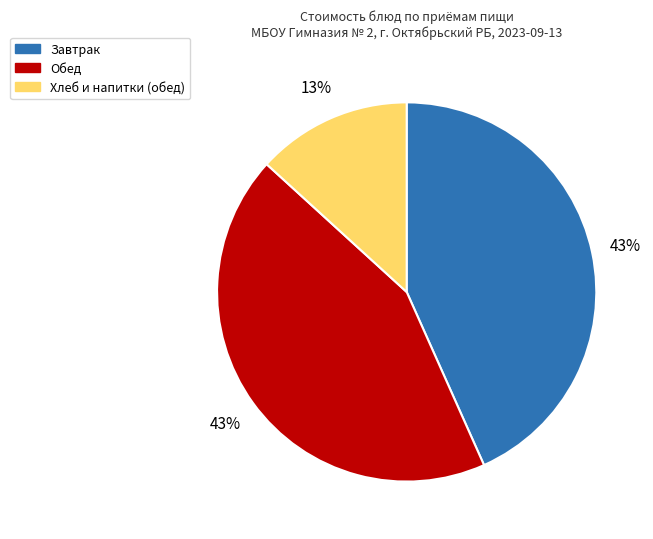

Which has a higher value, Хлеб и напитки (обед) or Завтрак?

Завтрак